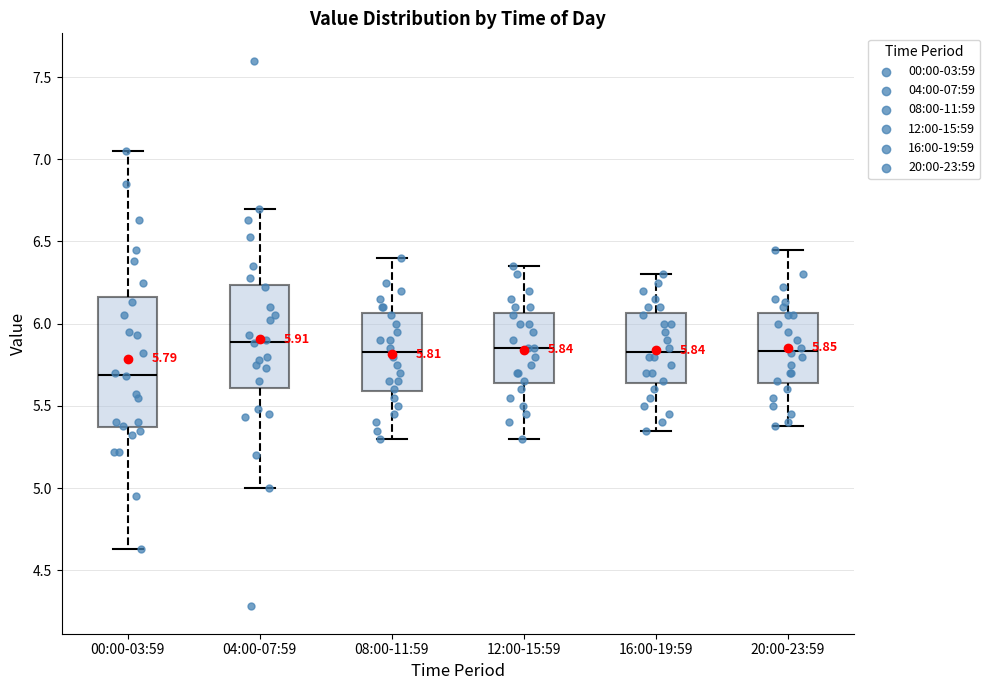

Comparing the boxes themselves (not the whiskers), which one is the tallest?

00:00-03:59